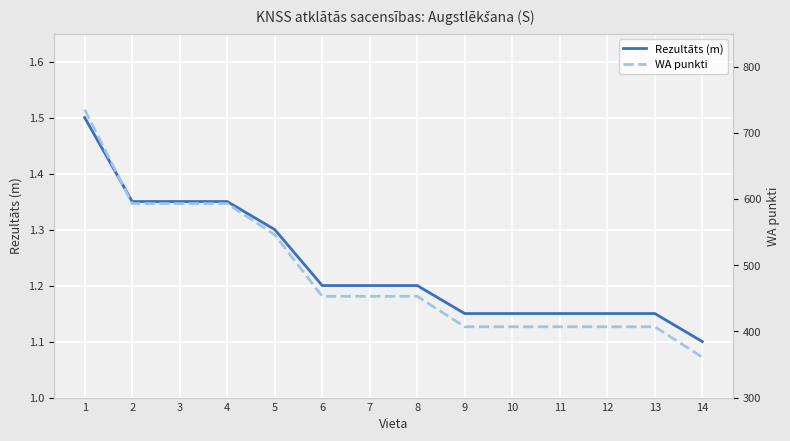

Rank the series by their maximum value, from lowest to highest.

Rezultāts (m), WA punkti